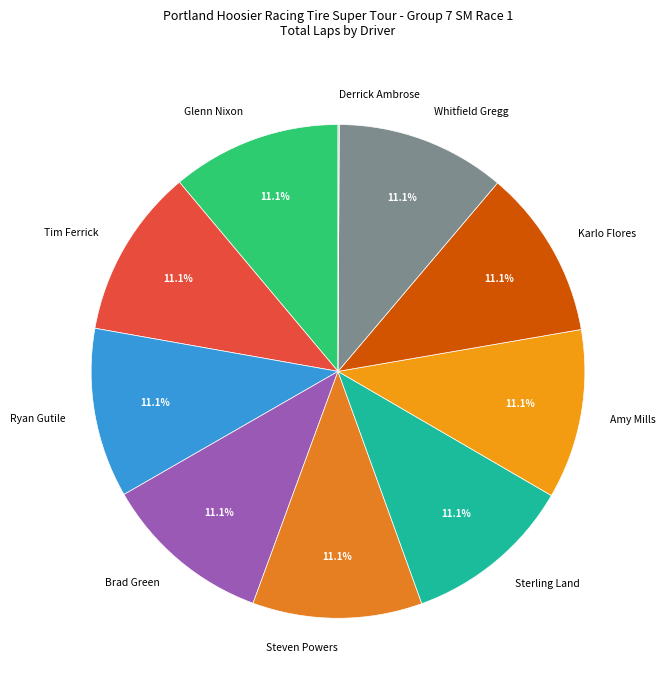

What percentage is NOT represented by Brad Green?

88.9%